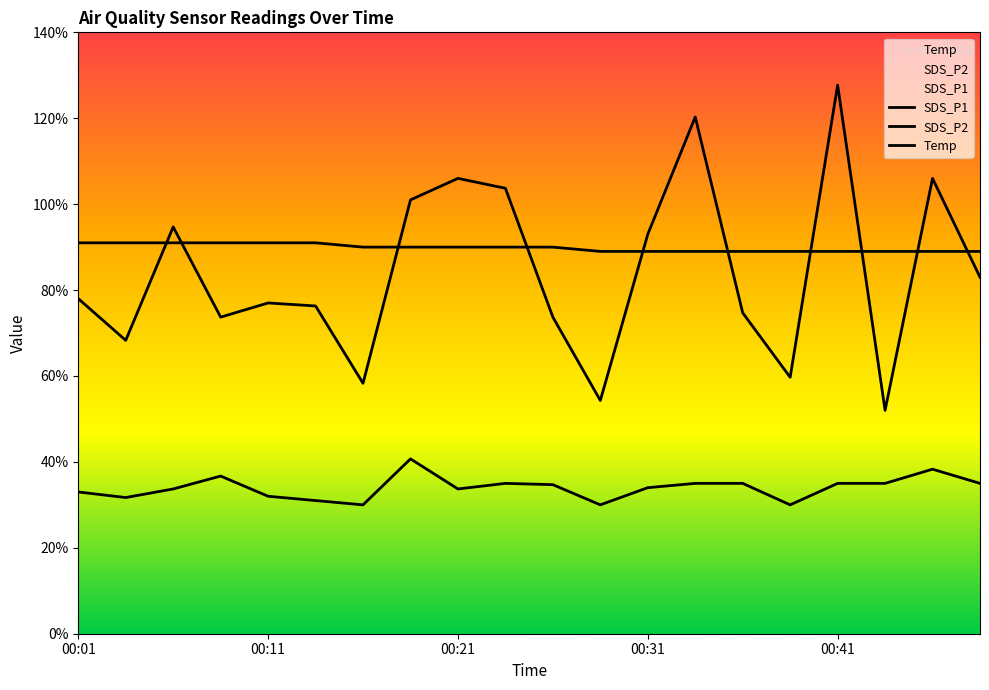

At 00:31, list the series in order from largest to smallest.

SDS_P1, Temp, SDS_P2